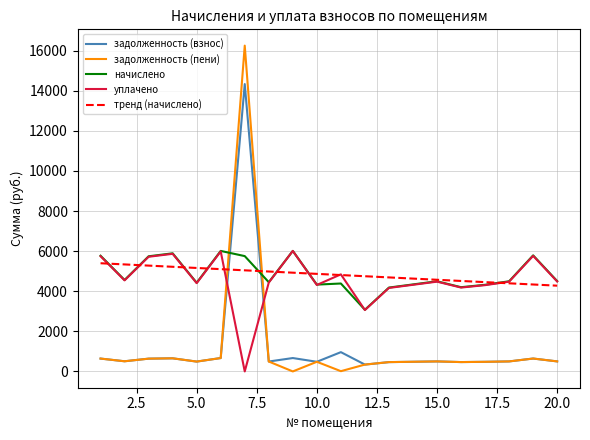

True or false: тренд (начислено) and уплачено intersect in this chart.

True